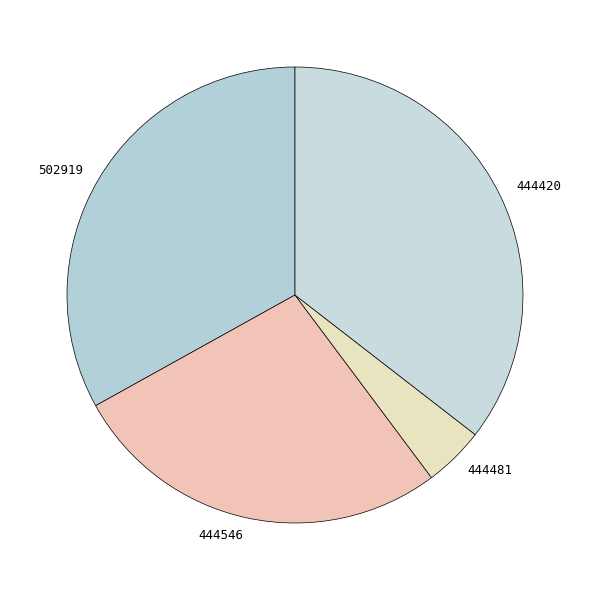

Count the number of slices in the pie.

4